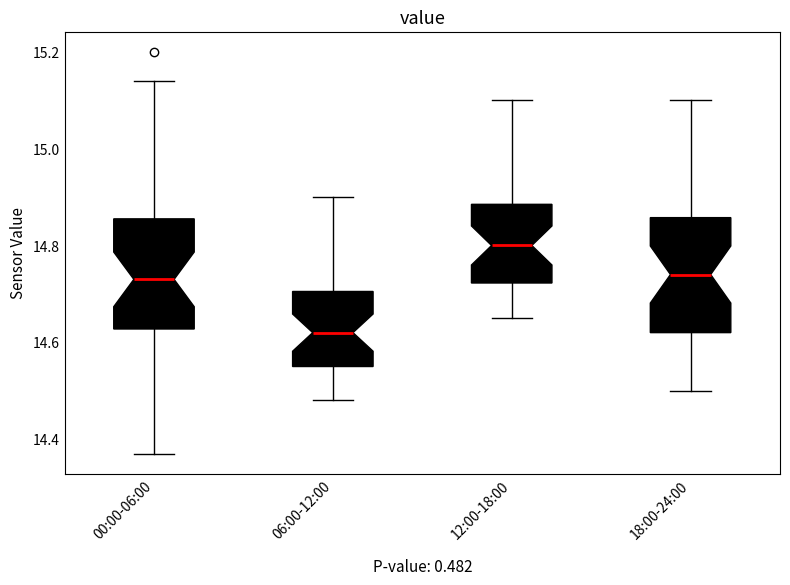

Where does the upper whisker of the box for 06:00-12:00 end on the y-axis? The values are not printed on the chart, so give them approximately, as read against the axis.

14.90